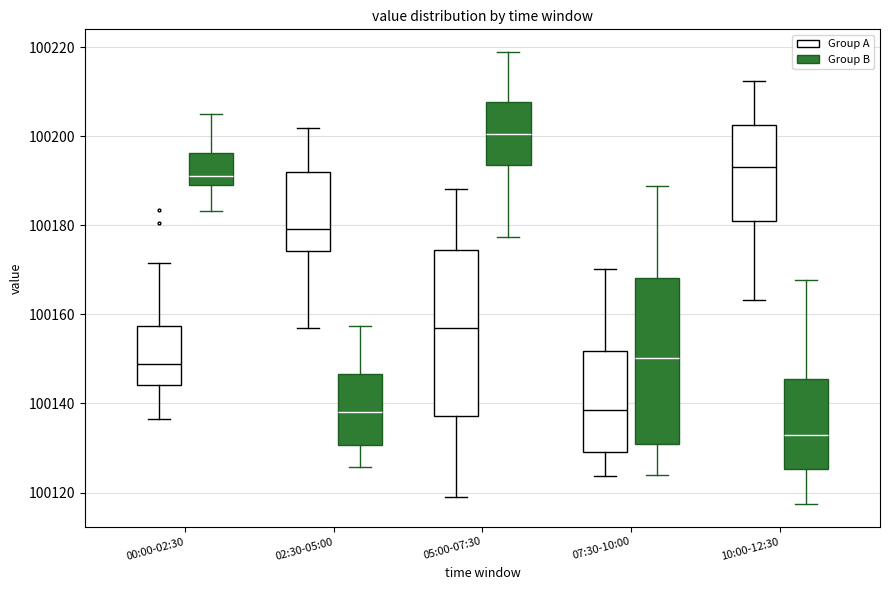

Where is the upper edge of the box for 05:00-07:30 (Group A) on the y-axis? The values are not printed on the chart, so give them approximately, as read against the axis.

100174